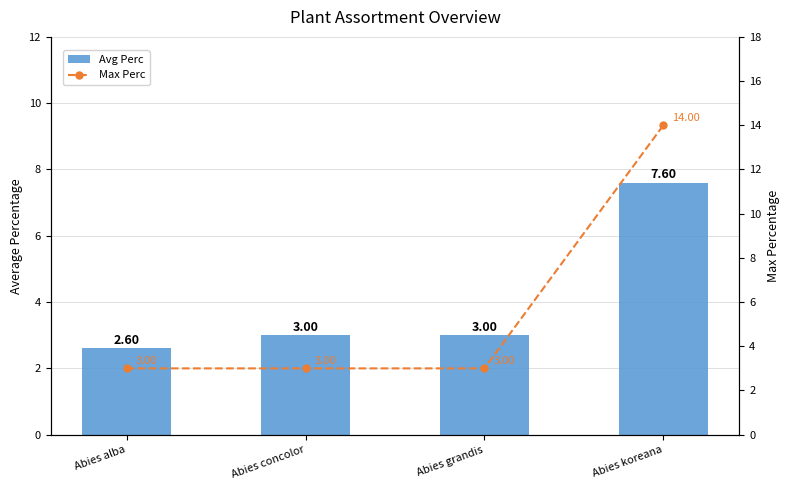

Is it true that Avg Perc equals 3.0 at Abies concolor?

True